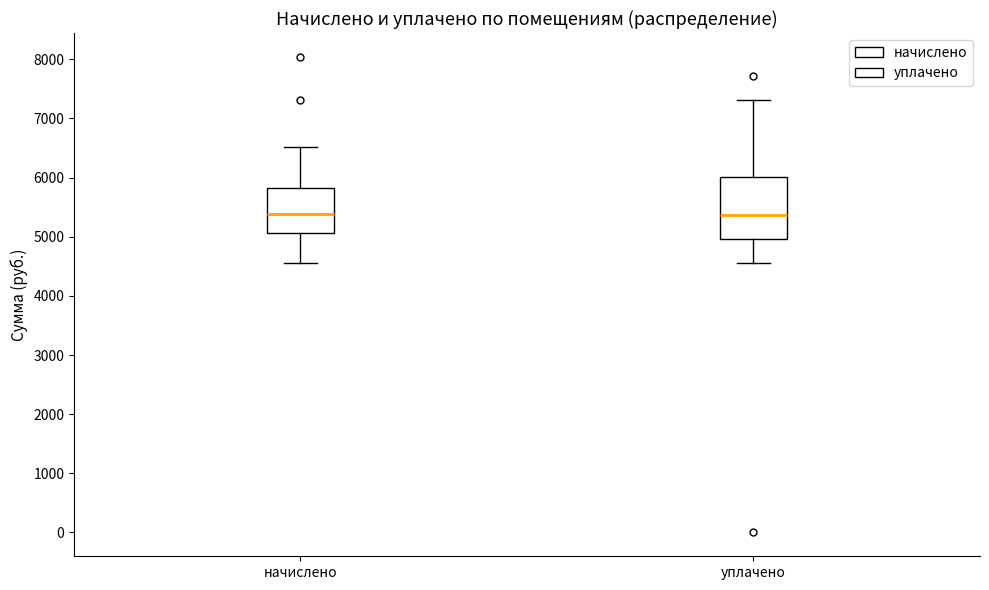

Reading left to right, read every box against the y-axis: the position of its median line, the range the box covers, and the ends of its whiskers. The values are not printed on the chart, so give them approximately, as read against the axis.

начислено: median 5400, box 5100 to 5800, whiskers 4600 to 6500
уплачено: median 5400, box 5000 to 6000, whiskers 4600 to 7300